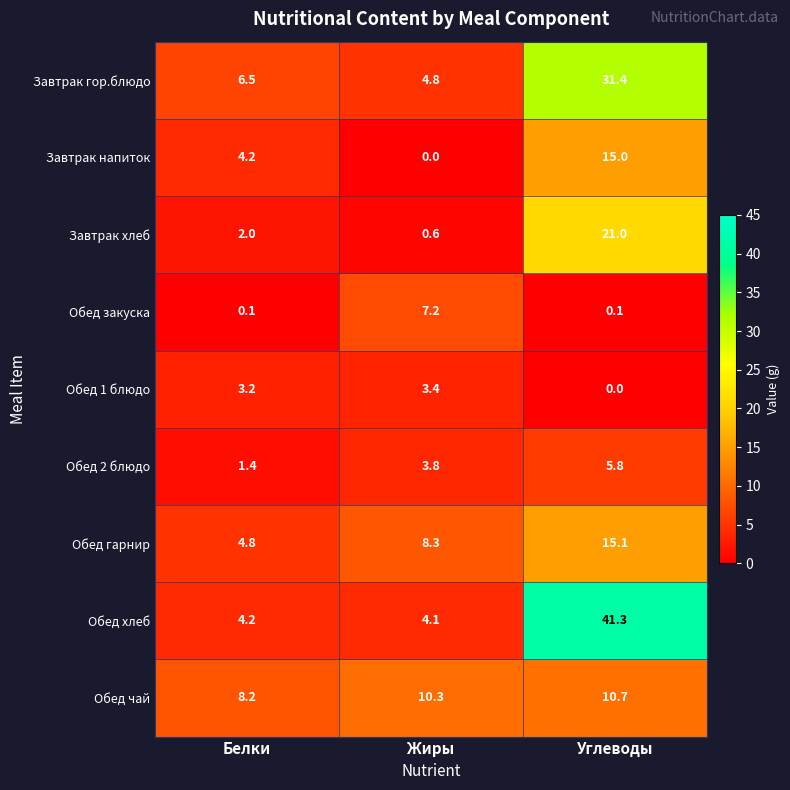

Reading left to right, what are all the values shown in this chart?

Завтрак гор.блюдо: Белки=6.5	Жиры=4.8	Углеводы=31.4
Завтрак напиток: Белки=4.2	Жиры=0.0	Углеводы=15.0
Завтрак хлеб: Белки=2.0	Жиры=0.6	Углеводы=21.0
Обед закуска: Белки=0.1	Жиры=7.2	Углеводы=0.1
Обед 1 блюдо: Белки=3.2	Жиры=3.4	Углеводы=0.0
Обед 2 блюдо: Белки=1.4	Жиры=3.8	Углеводы=5.8
Обед гарнир: Белки=4.8	Жиры=8.3	Углеводы=15.1
Обед хлеб: Белки=4.2	Жиры=4.1	Углеводы=41.3
Обед чай: Белки=8.2	Жиры=10.3	Углеводы=10.7